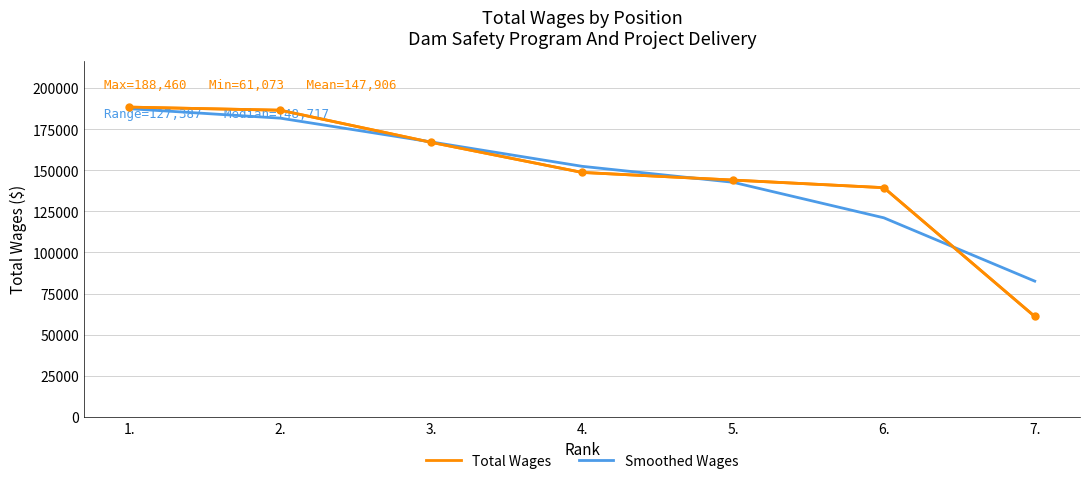

Reading right to left, extract all data points from this chart.

Total Wages: 7.=61073.0	6.=139434.0	5.=144066.0	4.=148717.0	3.=167025.0	2.=186573.0	1.=188460.0
Smoothed Wages: 7.=82574.2	6.=121099.5	5.=142737.1	4.=152440.0	3.=167272.0	2.=181734.0	1.=187491.2